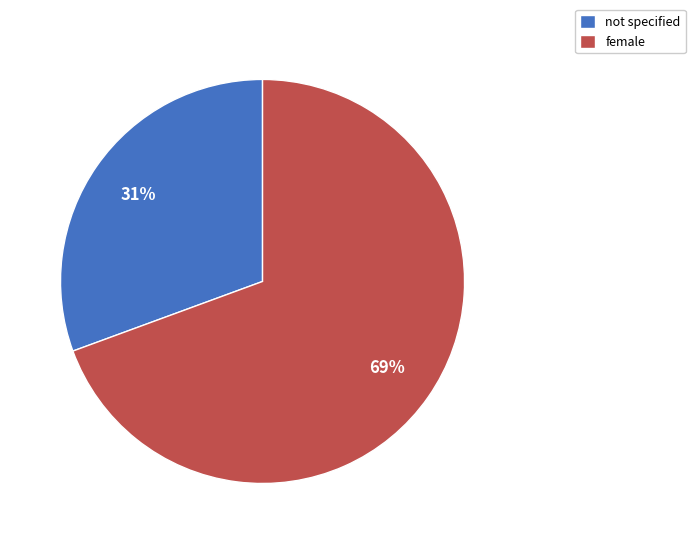

To the nearest percent, what portion does female represent?

69%